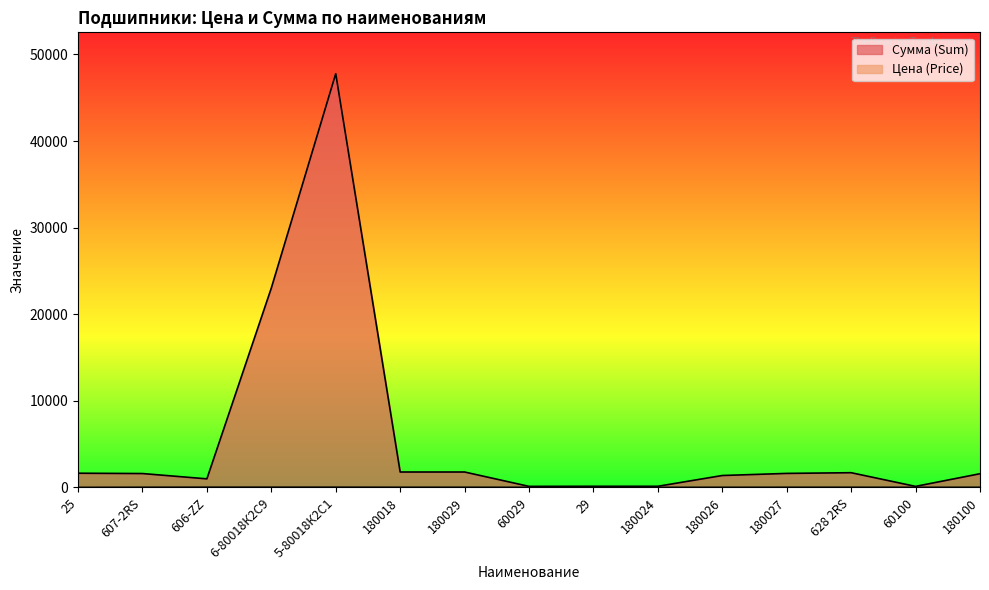

Which has a higher value, 606-ZZ or 29?

606-ZZ